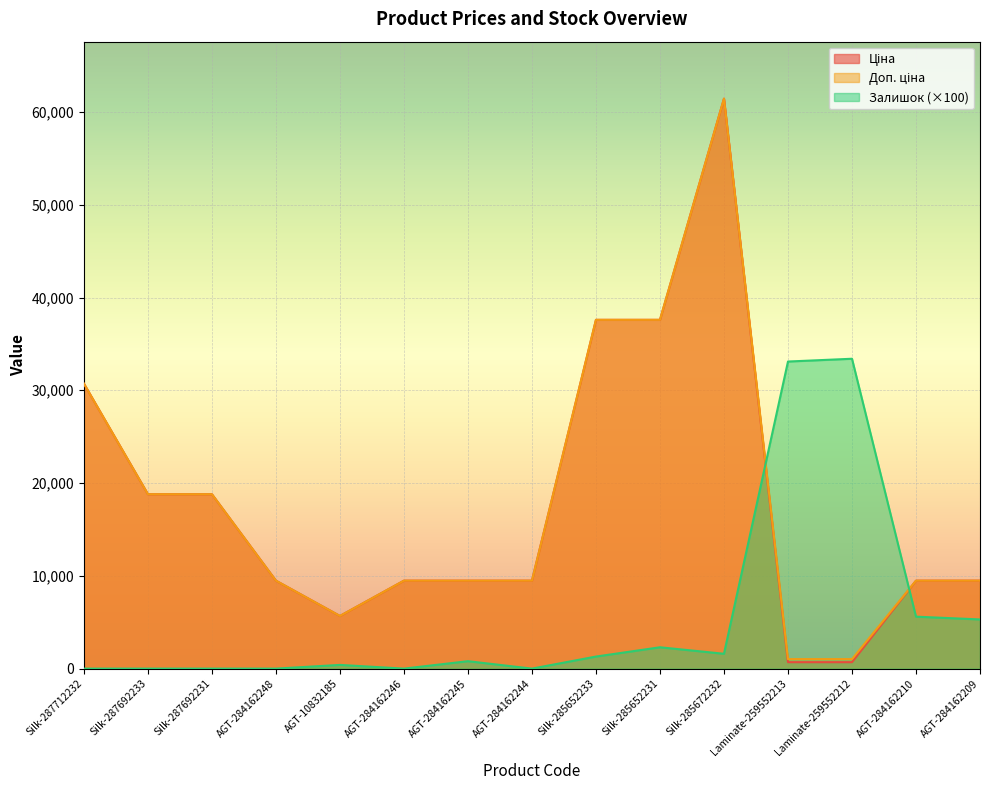

What is the difference between the second highest and second lowest values in the Залишок series?

33100.0